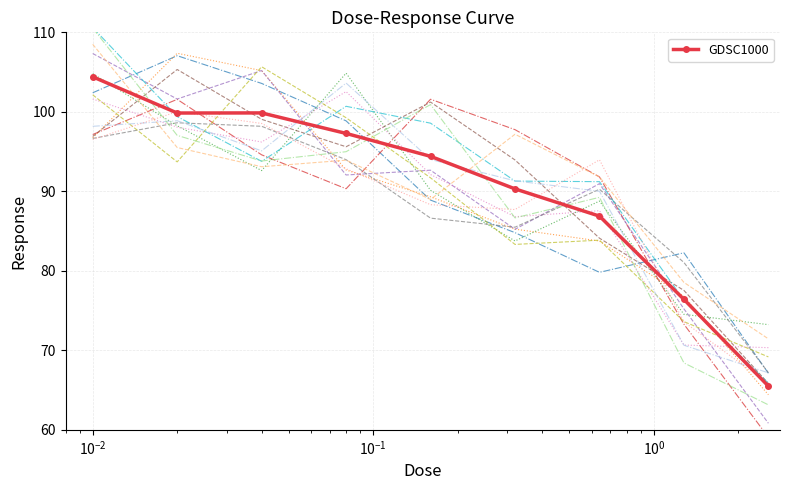

What is the difference between the second highest and second lowest values?

23.5